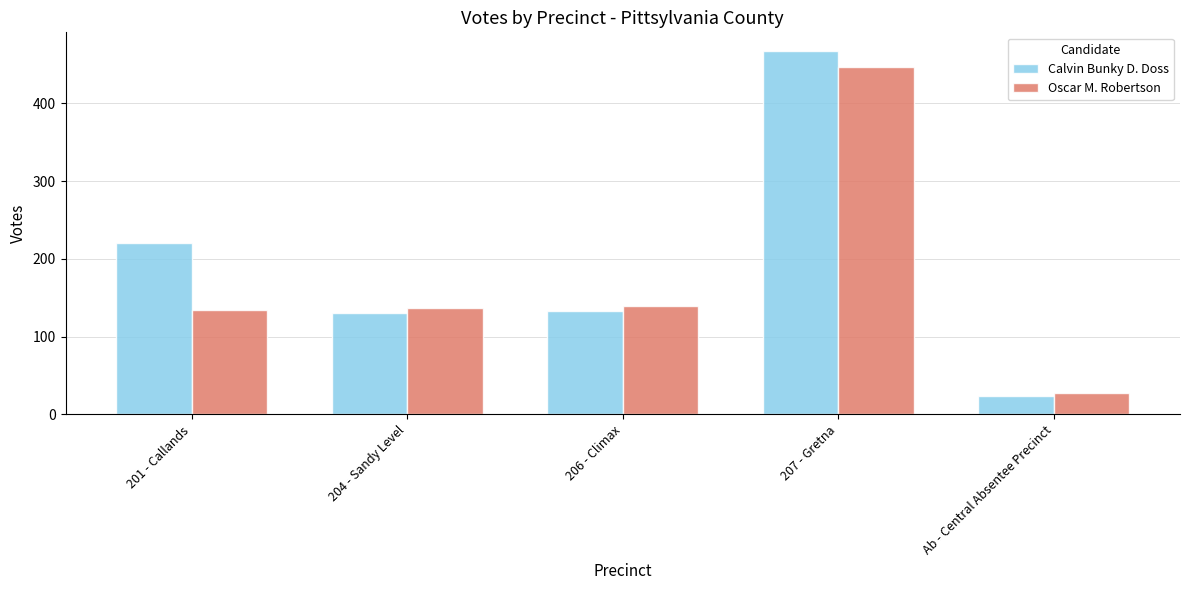

True or false: Oscar M. Robertson has a value of 137 at 204 - Sandy Level.

True